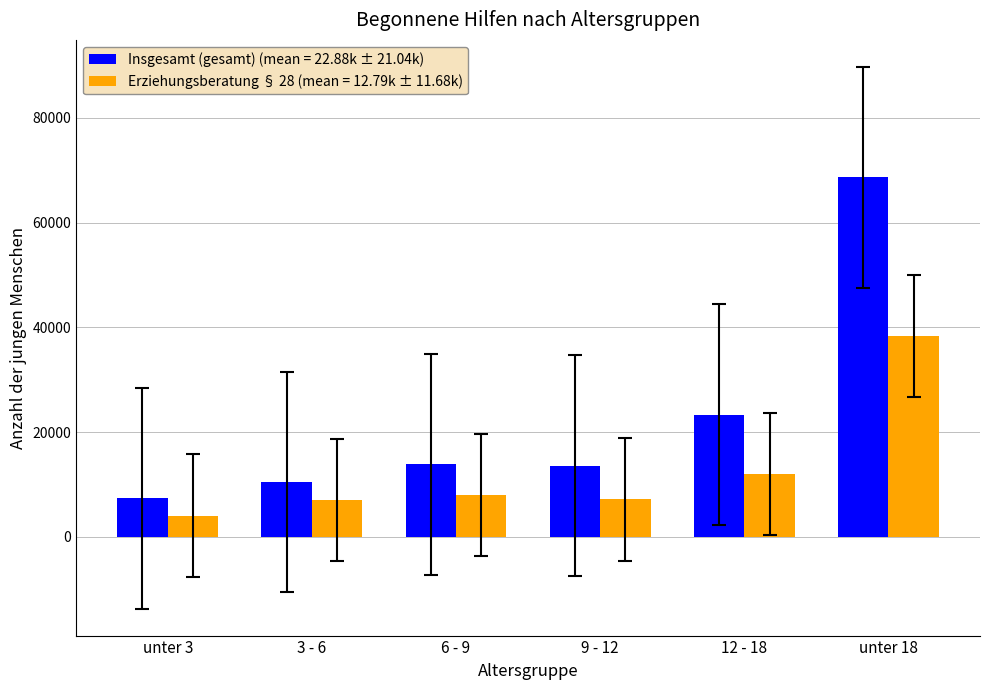

At which label does Insgesamt (gesamt) (mean = 22.88k ± 21.04k) reach its minimum?

unter 3